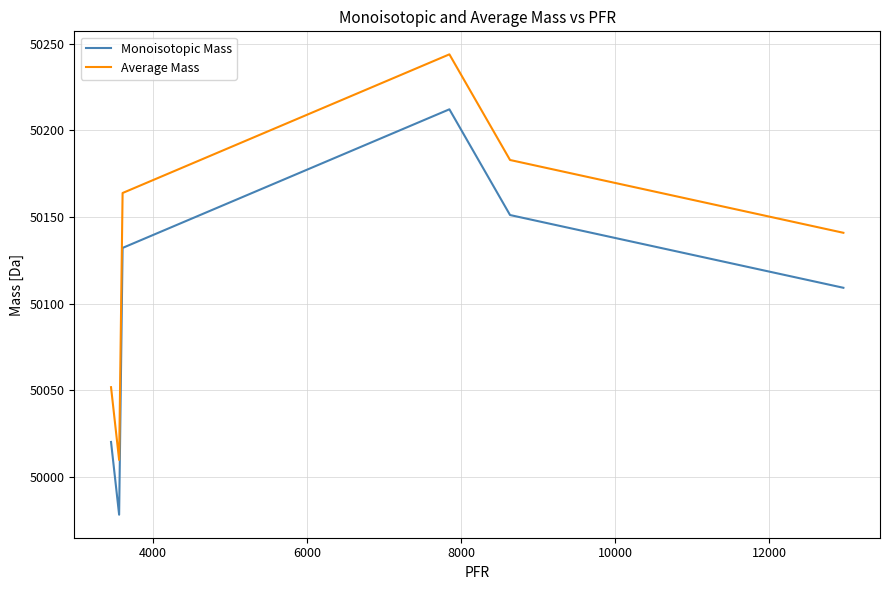

What is the lowest value of the Average Mass series?

50009.7